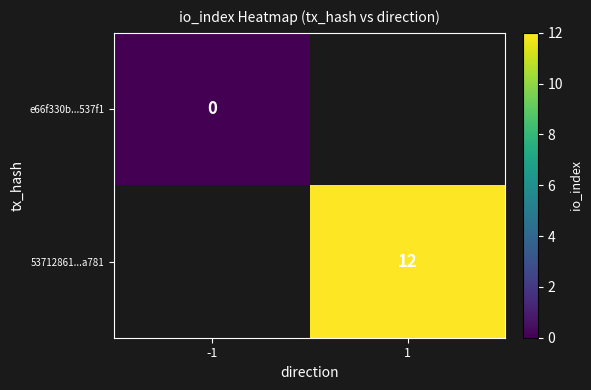

The 53712861...a781 series shows 12 at 1. True or false?

True